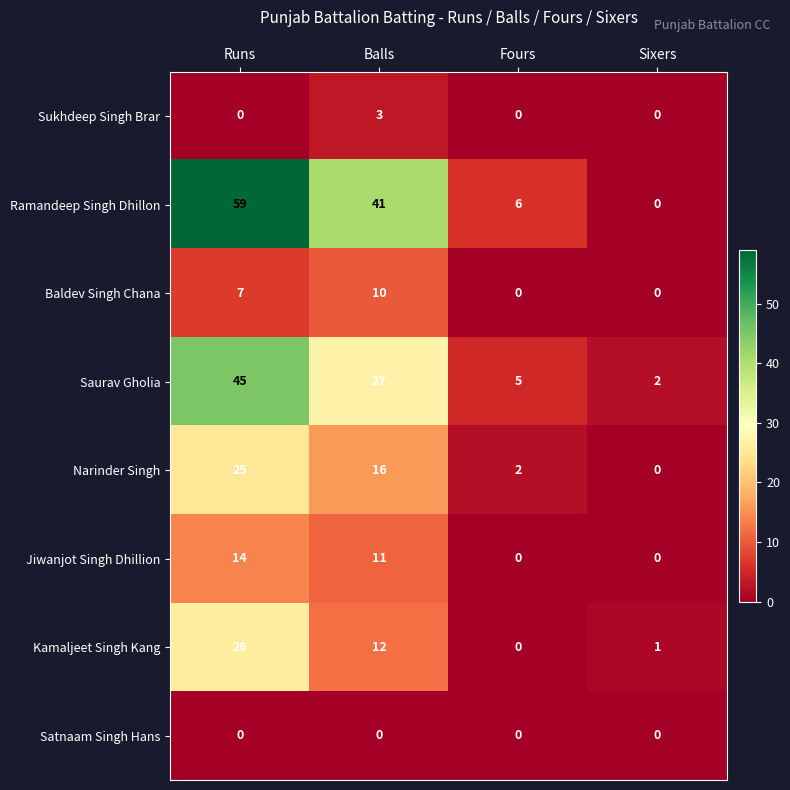

The Sukhdeep Singh Brar series shows -1 at Runs. True or false?

False